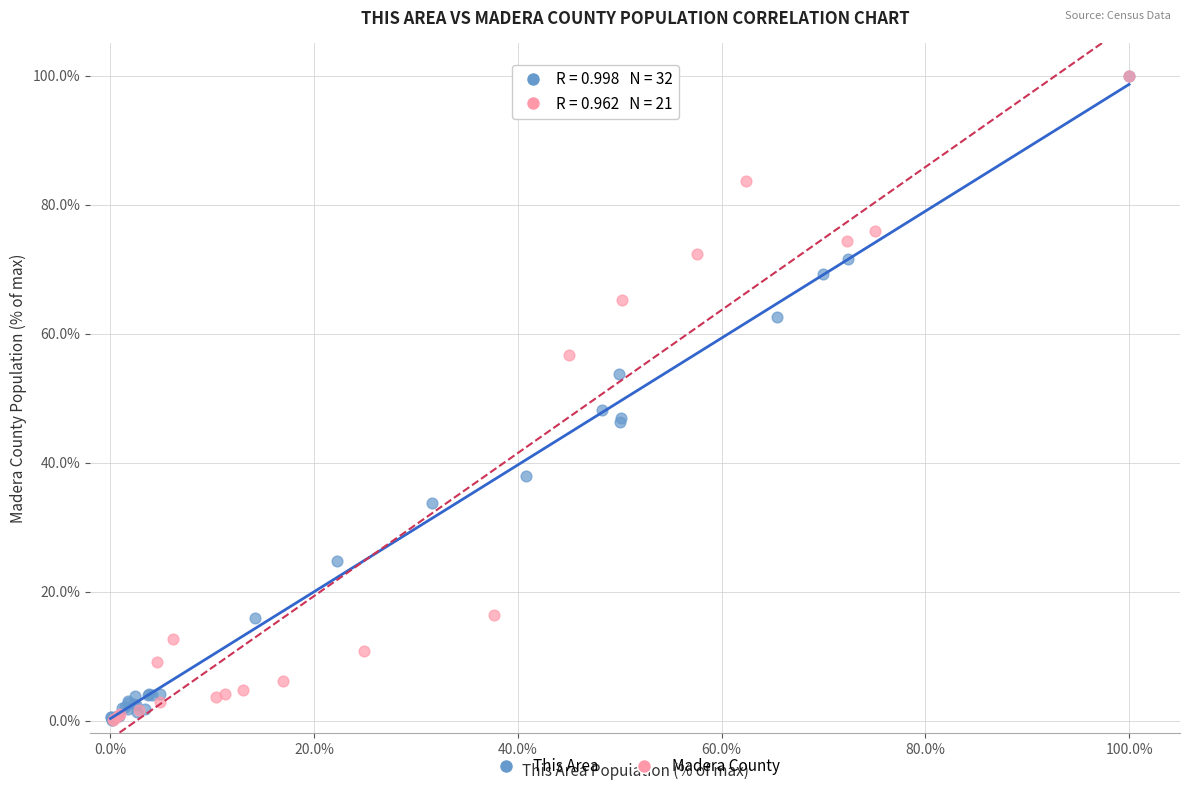

What are all the series names shown in the legend?

This Area, Madera County